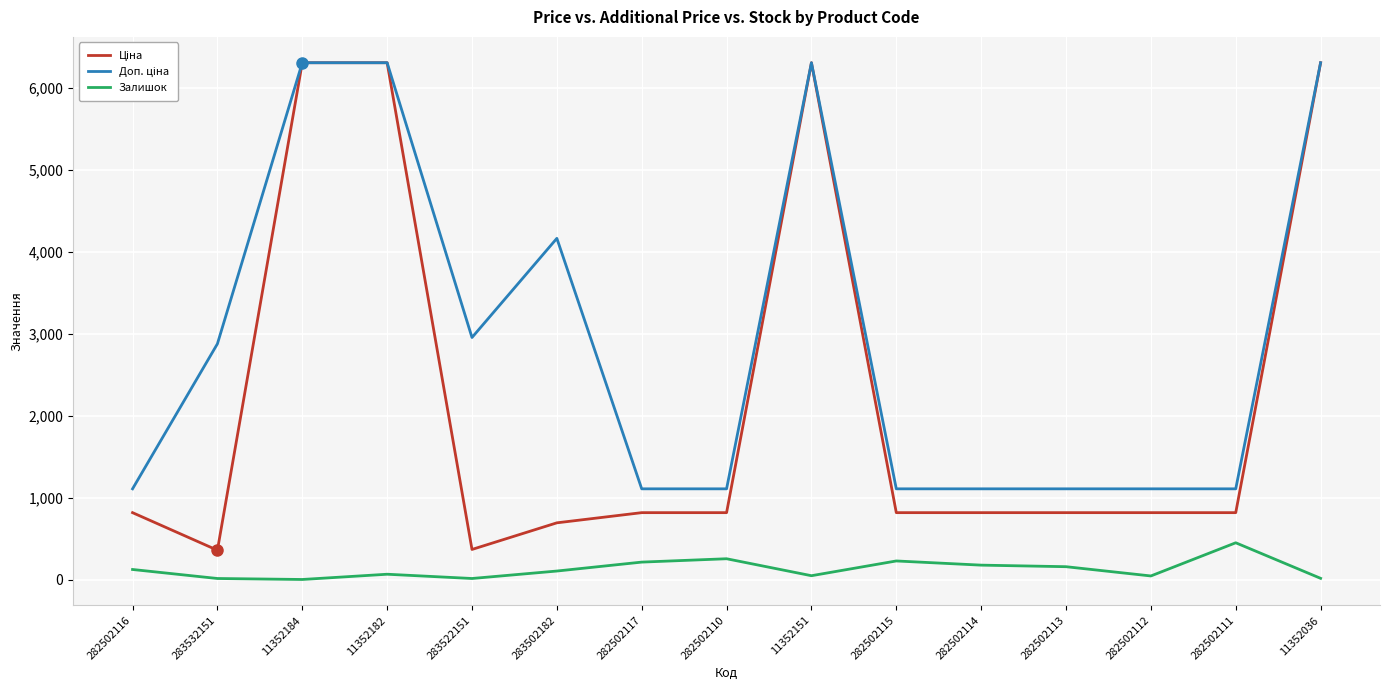

The Залишок series shows 451.0 at 282502111. True or false?

True